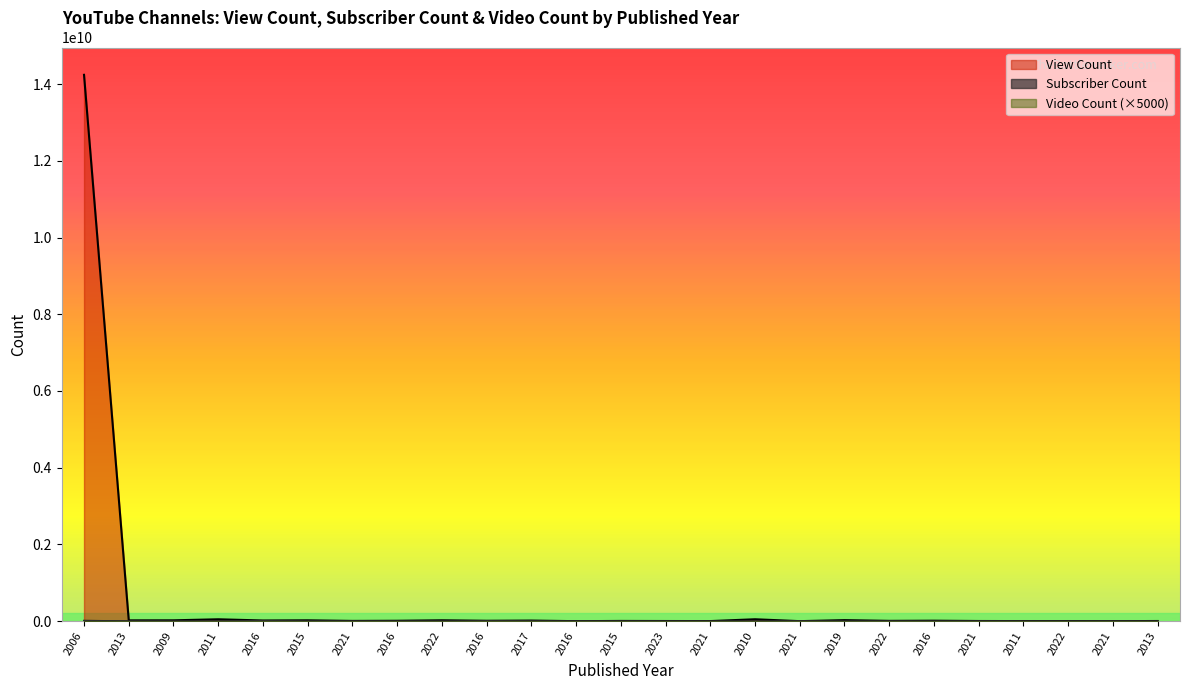

What is the value of the Subscriber Count point at the 9th from the left?

49800